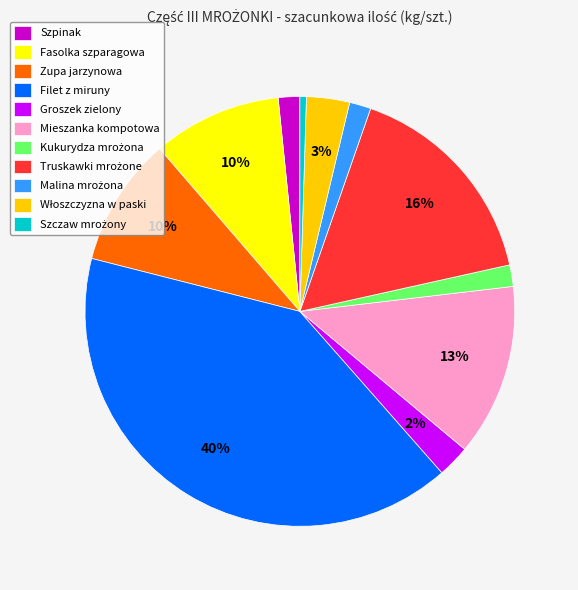

To the nearest percent, what is the difference between the Fasolka szparagowa and Mieszanka kompotowa slice percentages?

3%